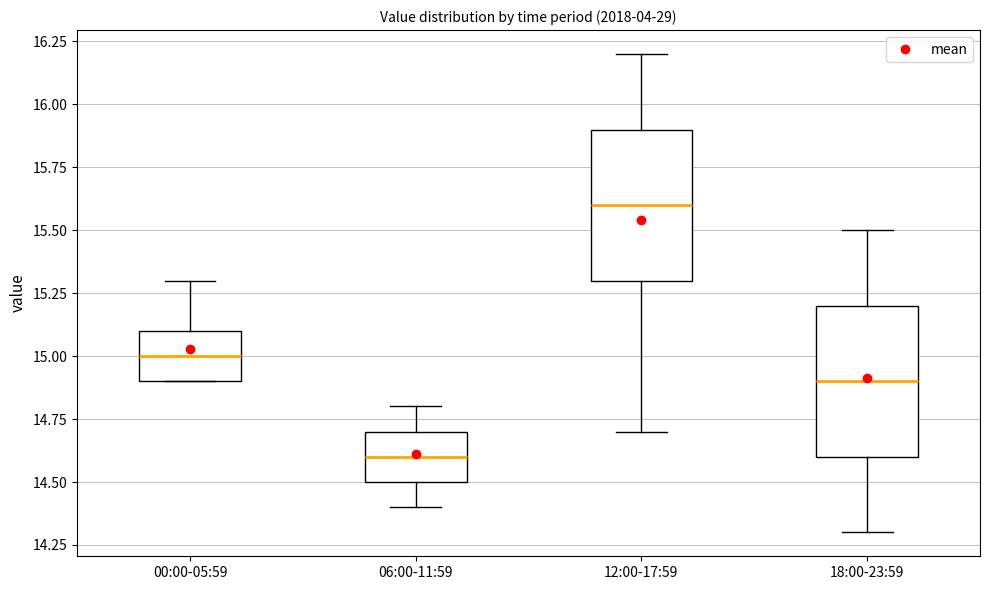

Reading left to right, read every box against the y-axis: the position of its median line, the range the box covers, and the ends of its whiskers. The values are not printed on the chart, so give them approximately, as read against the axis.

00:00-05:59: median 15.0, box 14.9 to 15.1, whiskers 14.9 to 15.3
06:00-11:59: median 14.6, box 14.5 to 14.7, whiskers 14.4 to 14.8
12:00-17:59: median 15.6, box 15.3 to 15.9, whiskers 14.7 to 16.2
18:00-23:59: median 14.9, box 14.6 to 15.2, whiskers 14.3 to 15.5